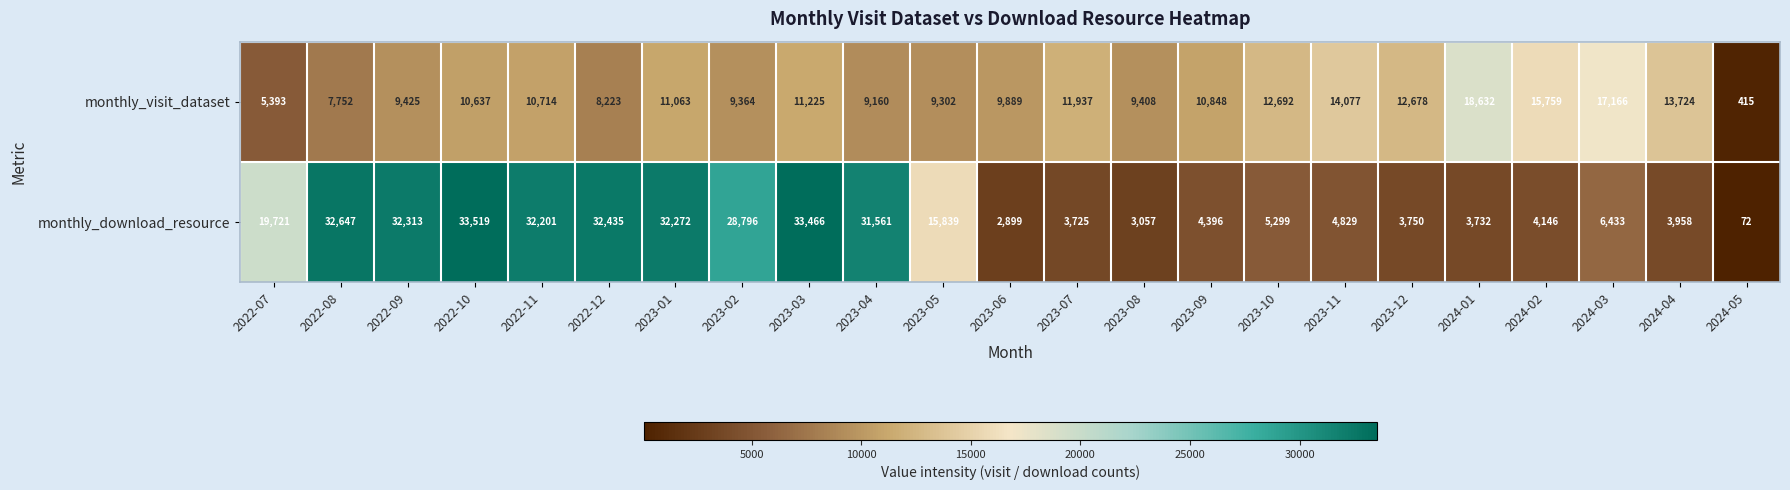

At 2022-11, list the series in order from smallest to largest.

monthly_visit_dataset, monthly_download_resource